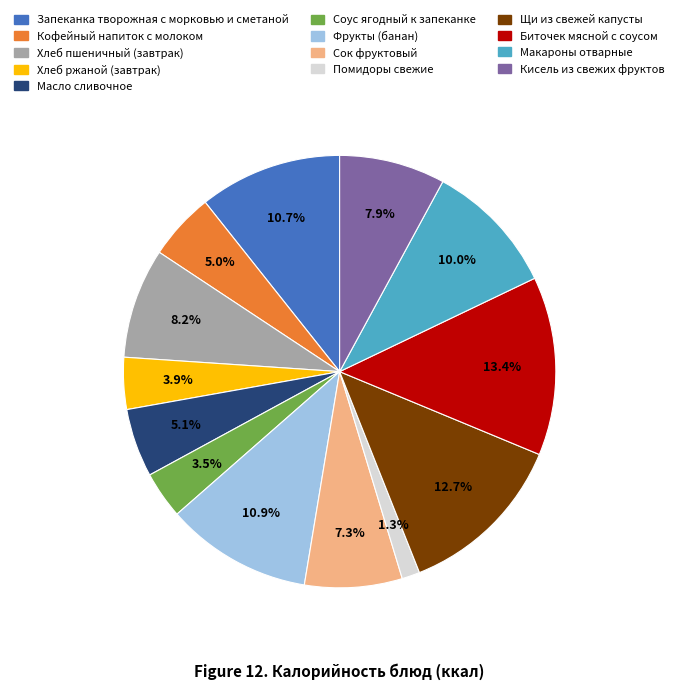

Combined, what portion of the pie is Запеканка творожная с морковью и сметаной and Масло сливочное?

15.8%